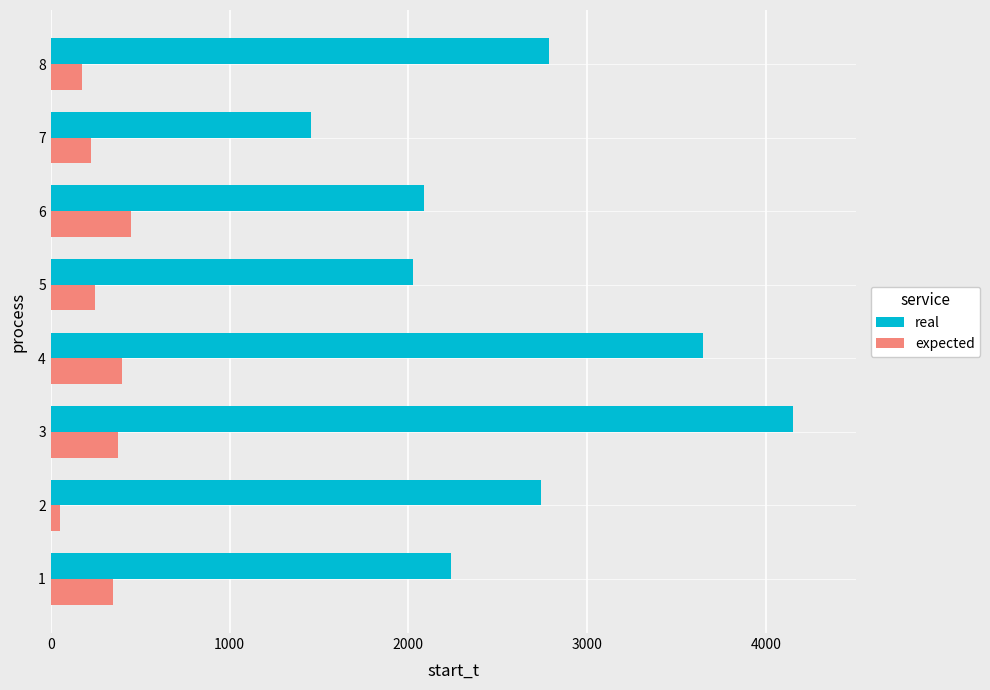

The value of real at 2 is 3877.8. True or false?

False